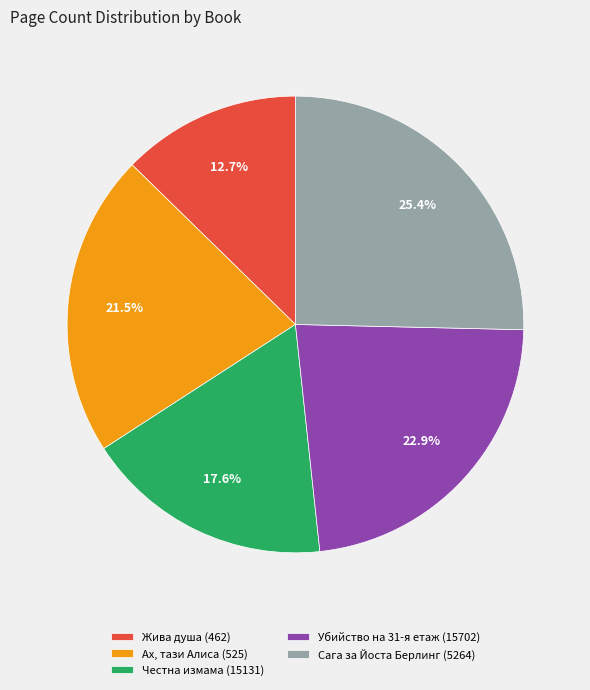

Which slice is the smallest?

Жива душа (462)